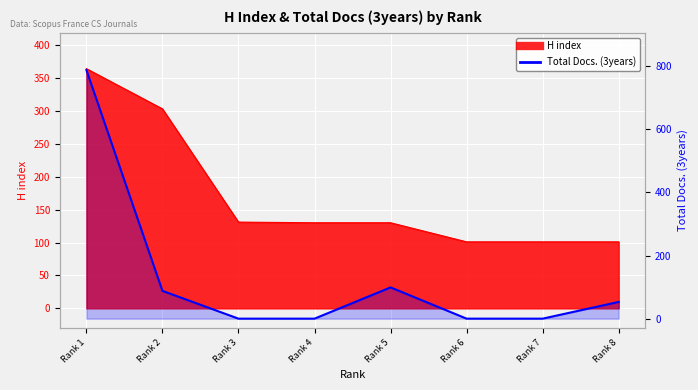

The value at Rank 5 is 134. True or false?

False